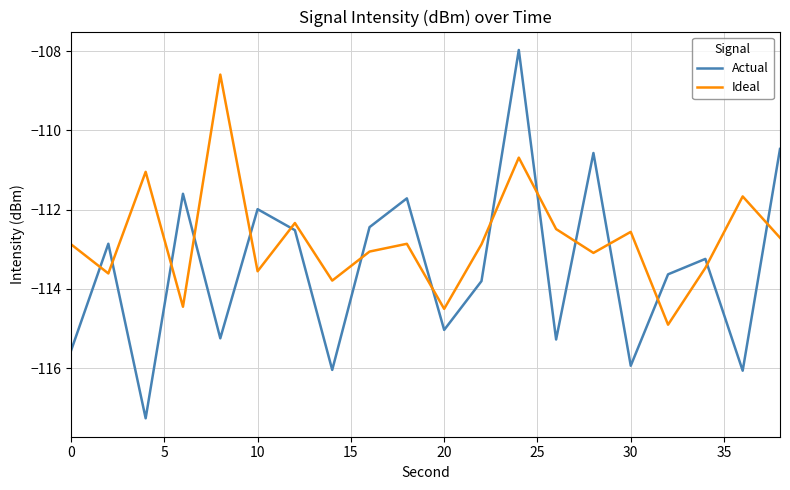

What is the maximum value for Actual?

-108.0